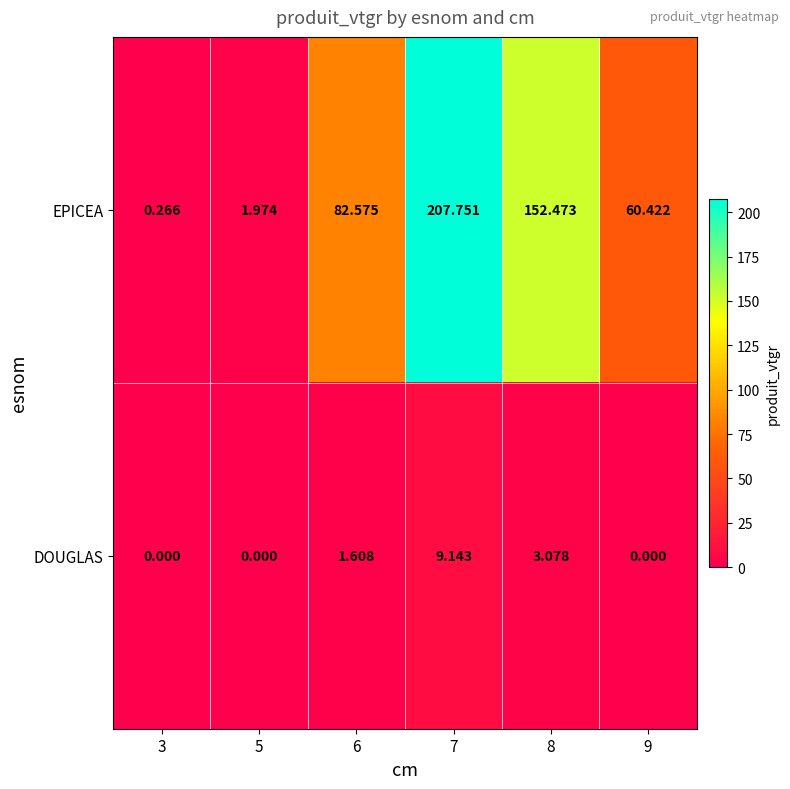

Which series has the widest spread of values?

EPICEA